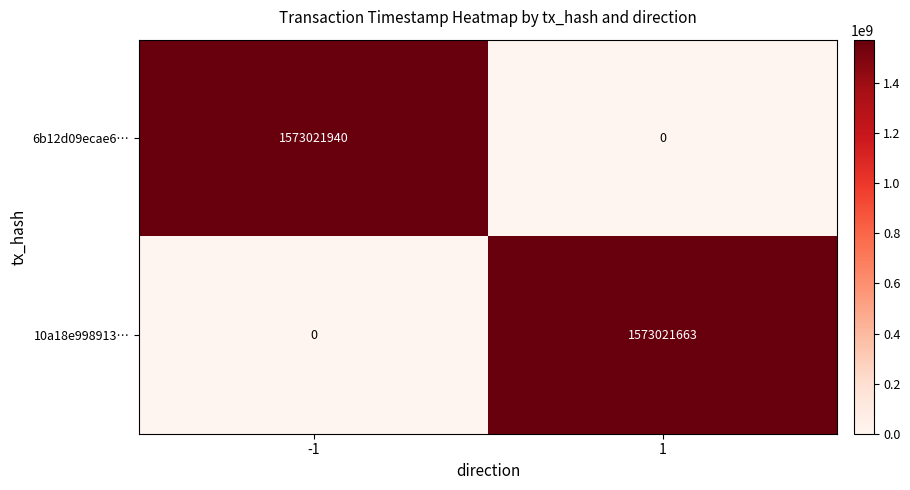

How many data points does each series have?

2